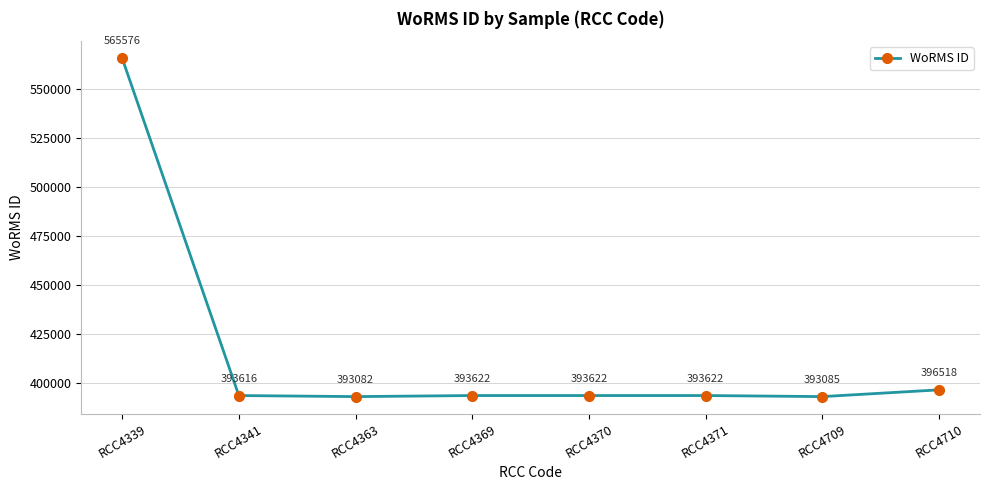

Which has a higher value, RCC4710 or RCC4369?

RCC4710